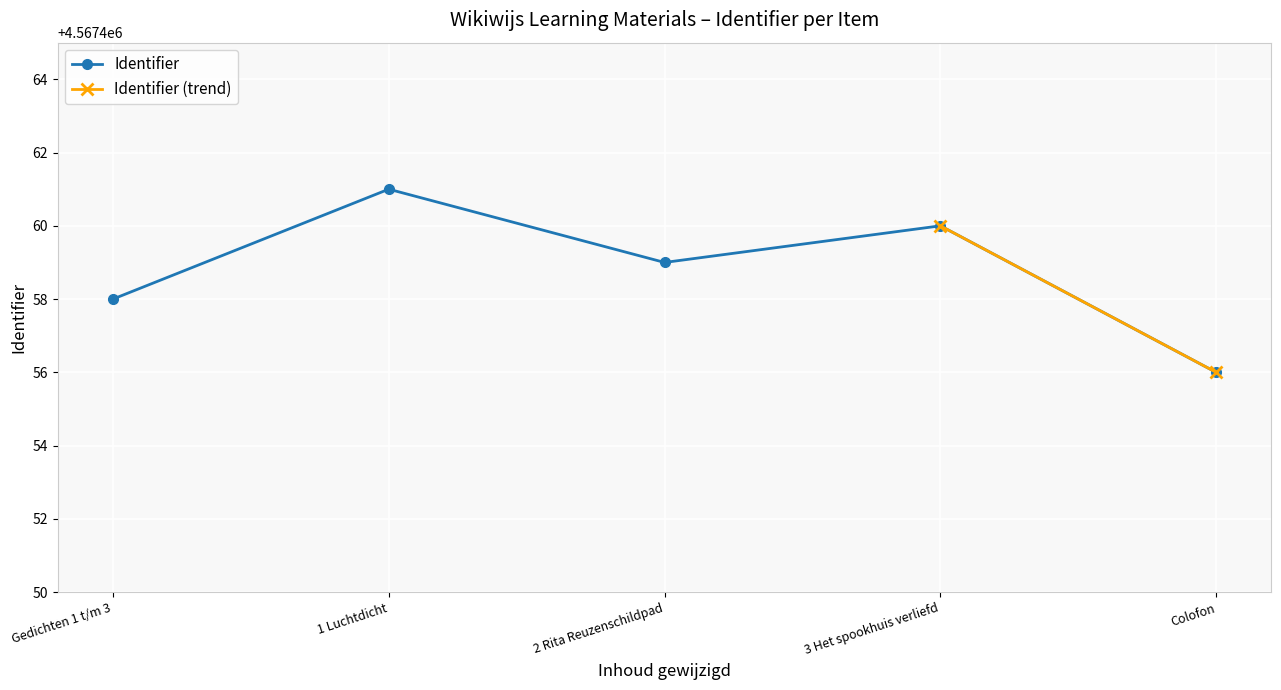

What is the greatest value displayed?

4567461